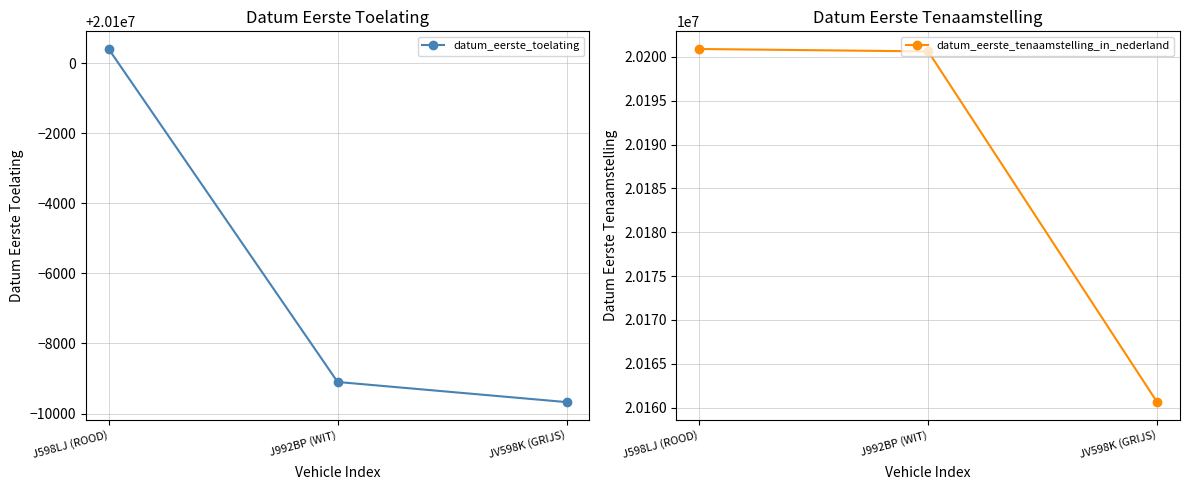

Reading left to right, transcribe all the data shown in this chart.

datum_eerste_toelating: 20100401	20090901	20090327
datum_eerste_tenaamstelling_in_nederland: 20200906	20200629	20160627